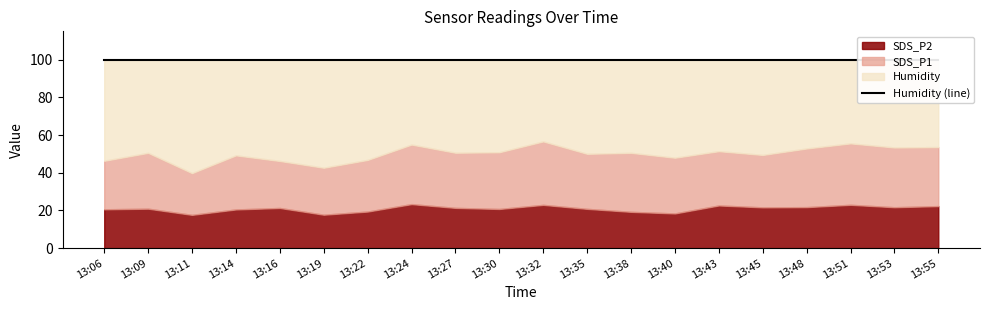

True or false: SDS_P1 has a value of 83.2 at 13:55.

False